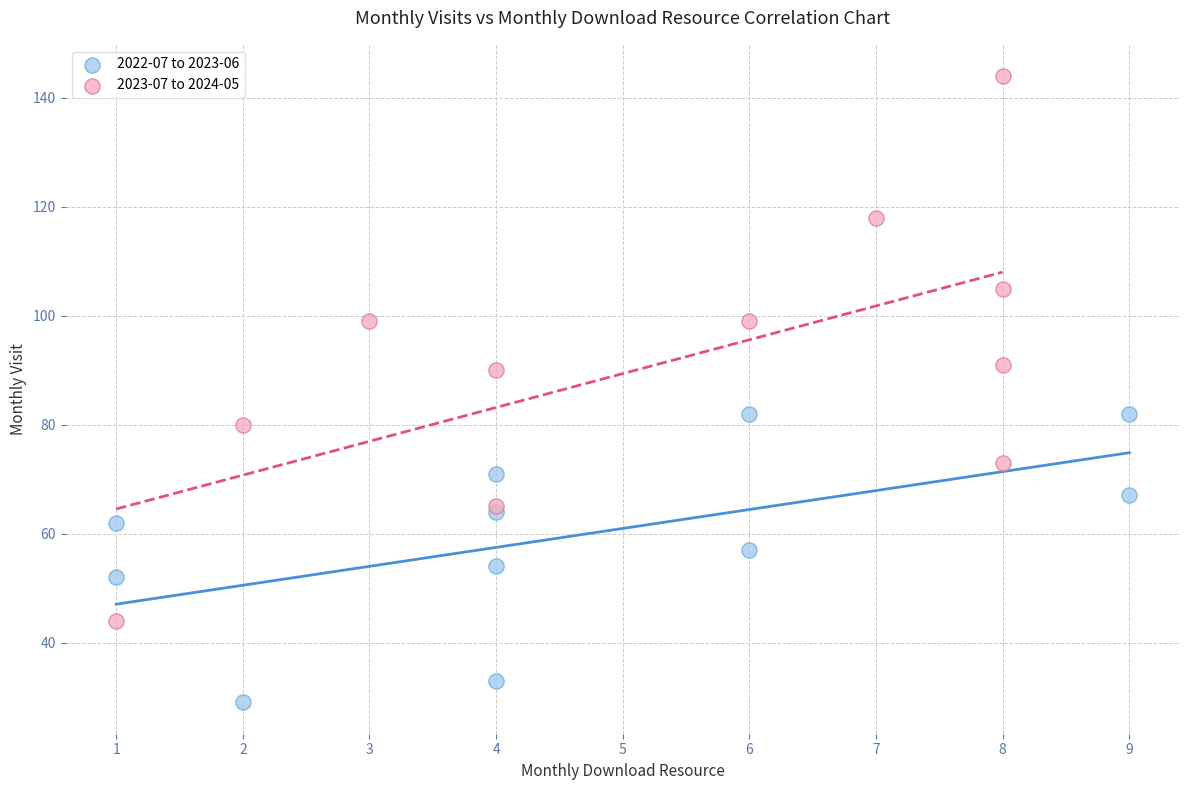

What are all the series names shown in the legend?

2022-07 to 2023-06, 2023-07 to 2024-05